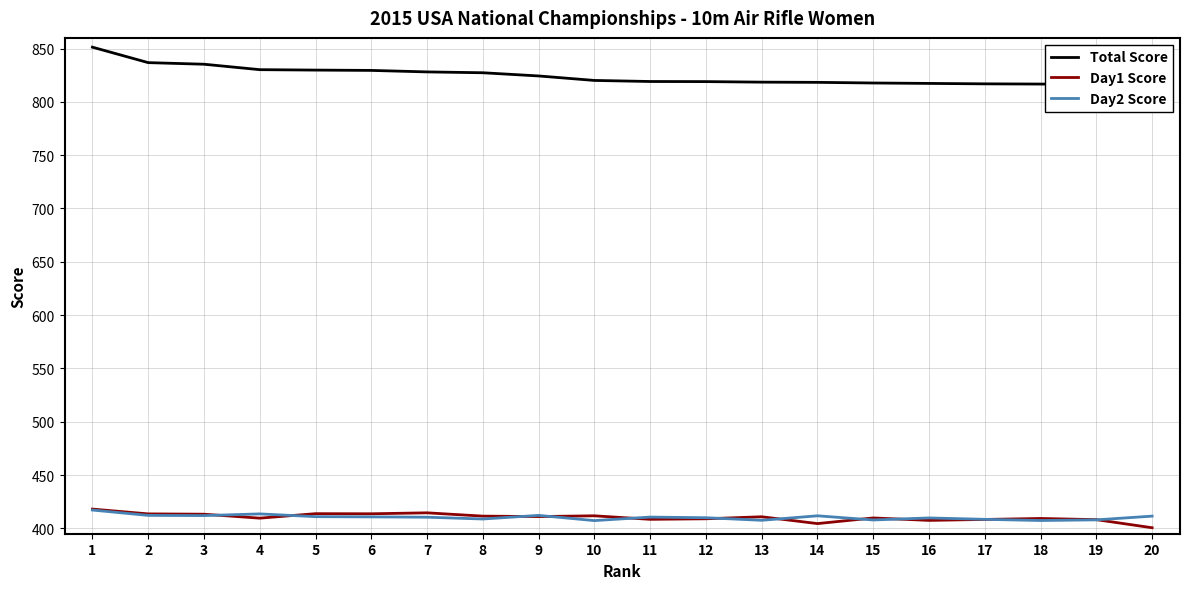

Which series changed the most between 4 and 6?

Day1 Score